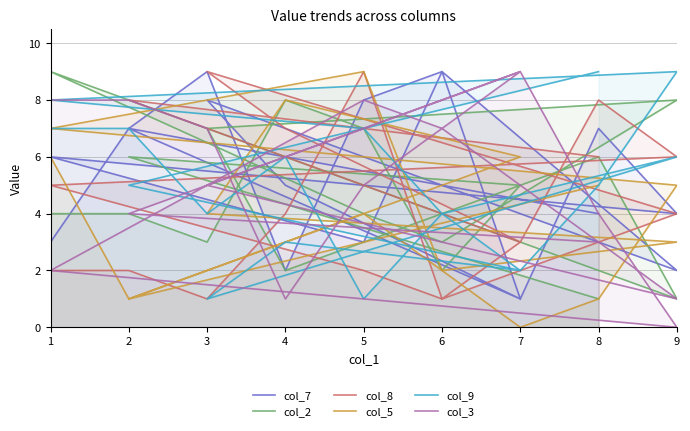

How many data points in col_2 are less than 5?

9